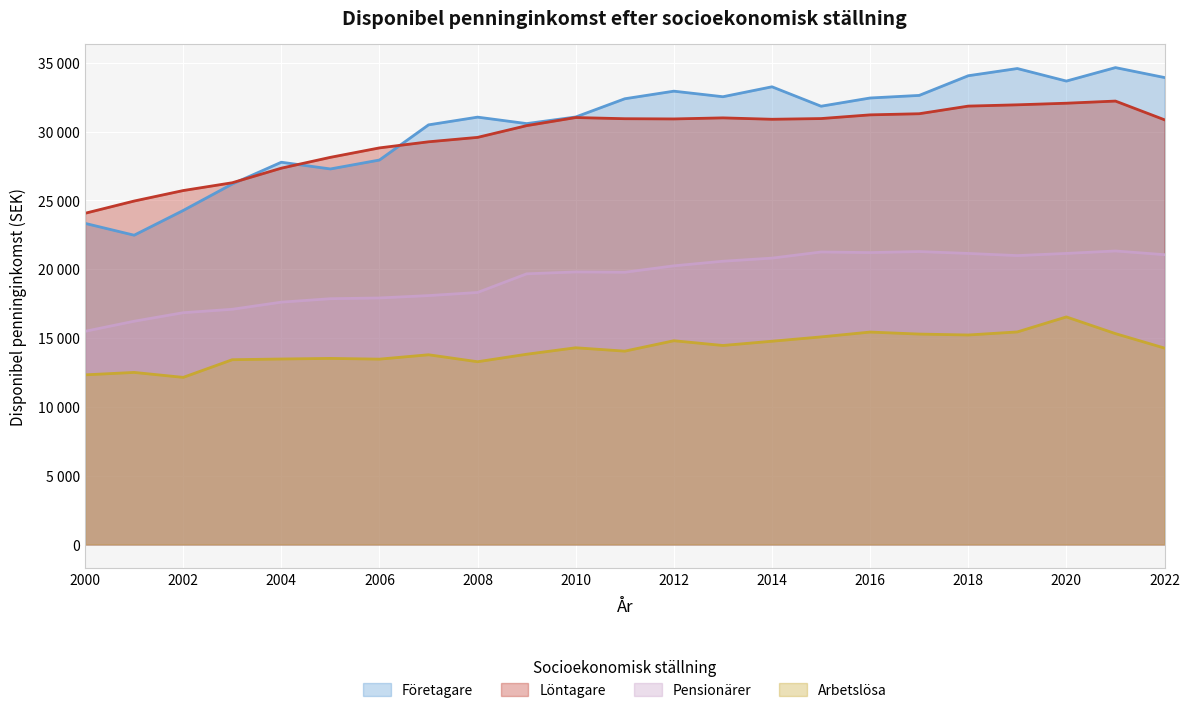

How many interior local peaks does the Företagare series have?

6